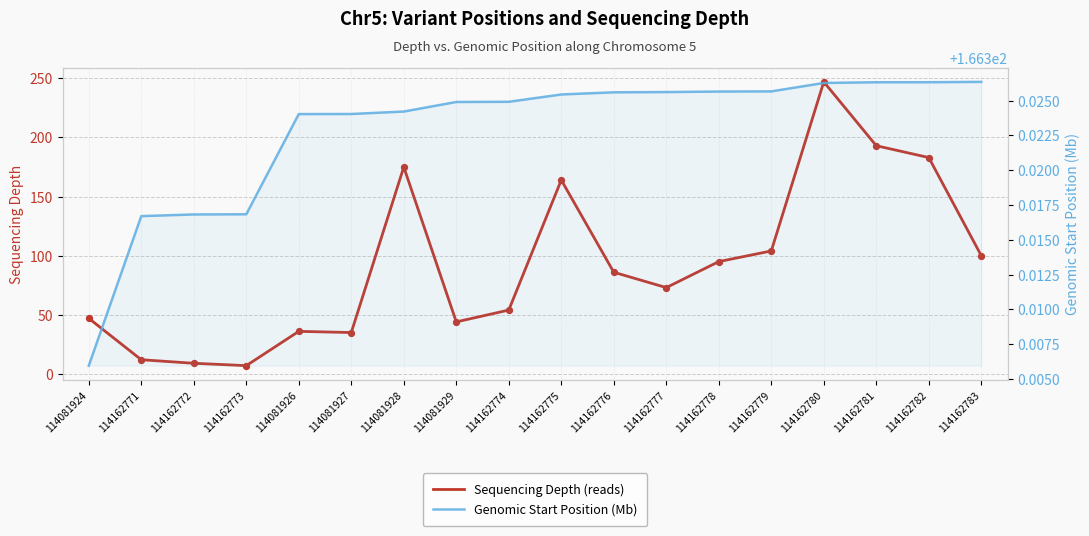

Which series contains the highest Y value?

Sequencing Depth (reads)